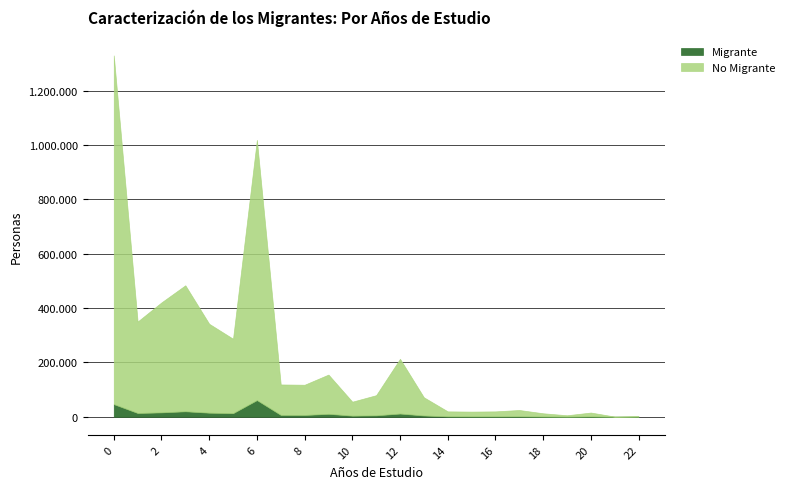

At 8, list the series in order from largest to smallest.

No Migrante, Migrante